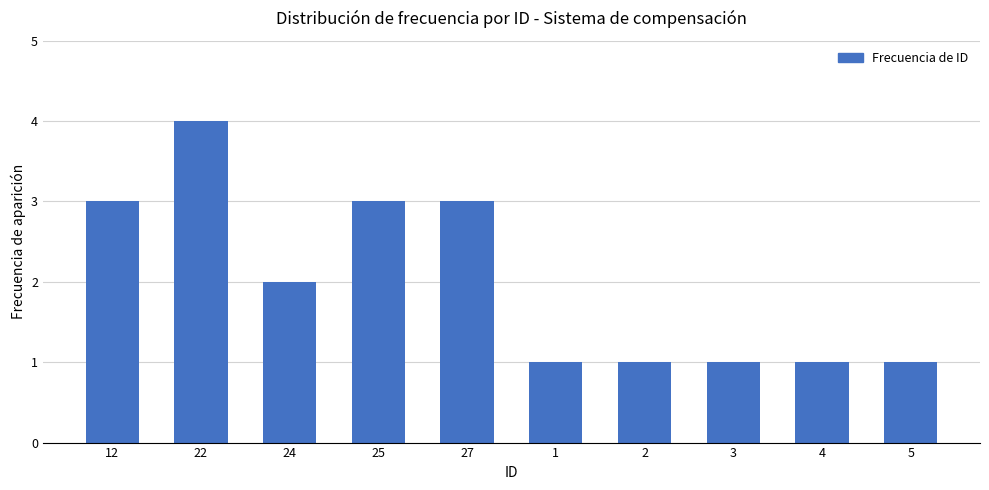

What is the change in value from 22 to 3?

-3